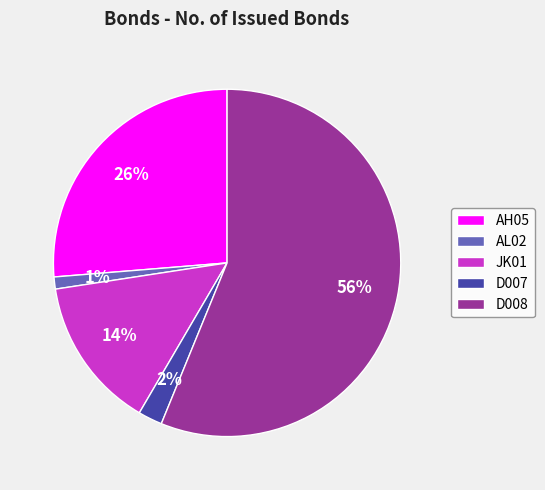

What is the largest slice in the pie chart?

D008